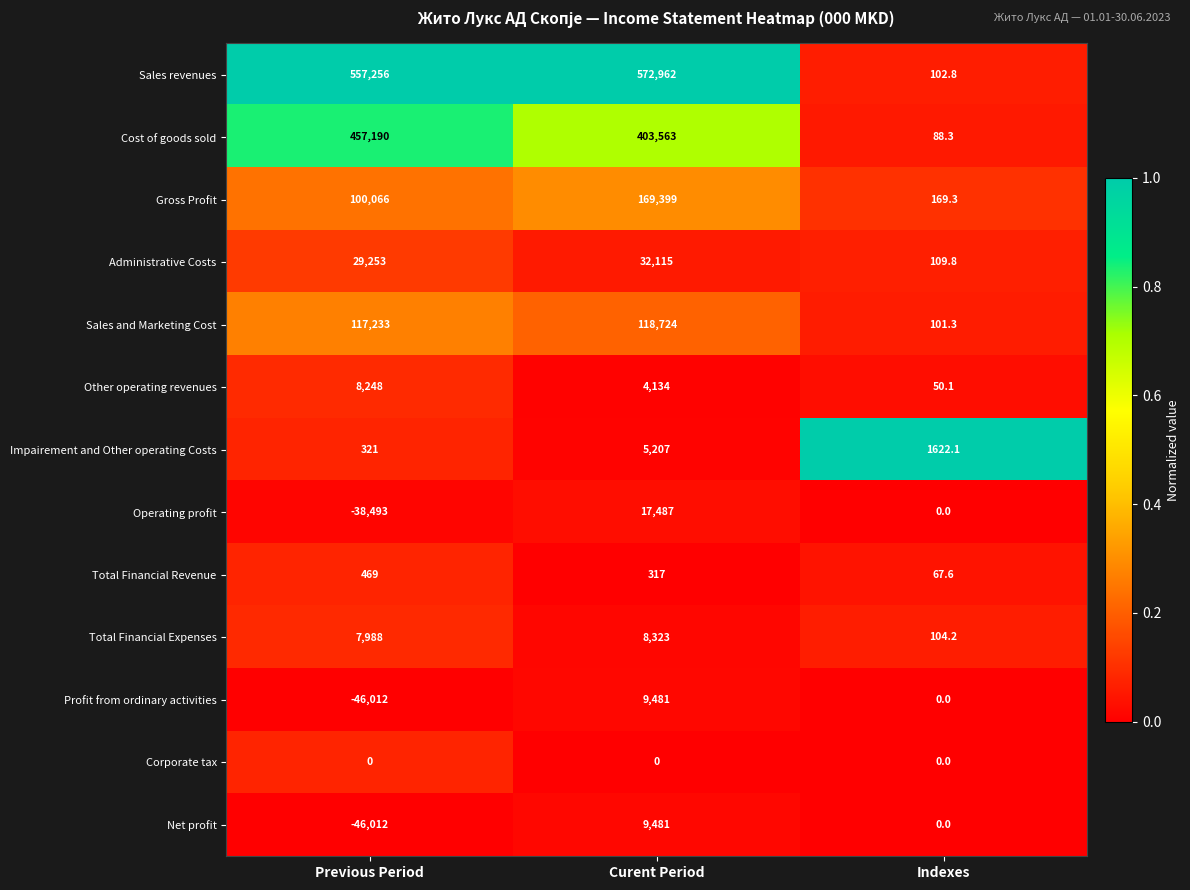

Read the Net profit value at Curent Period.

9481.0